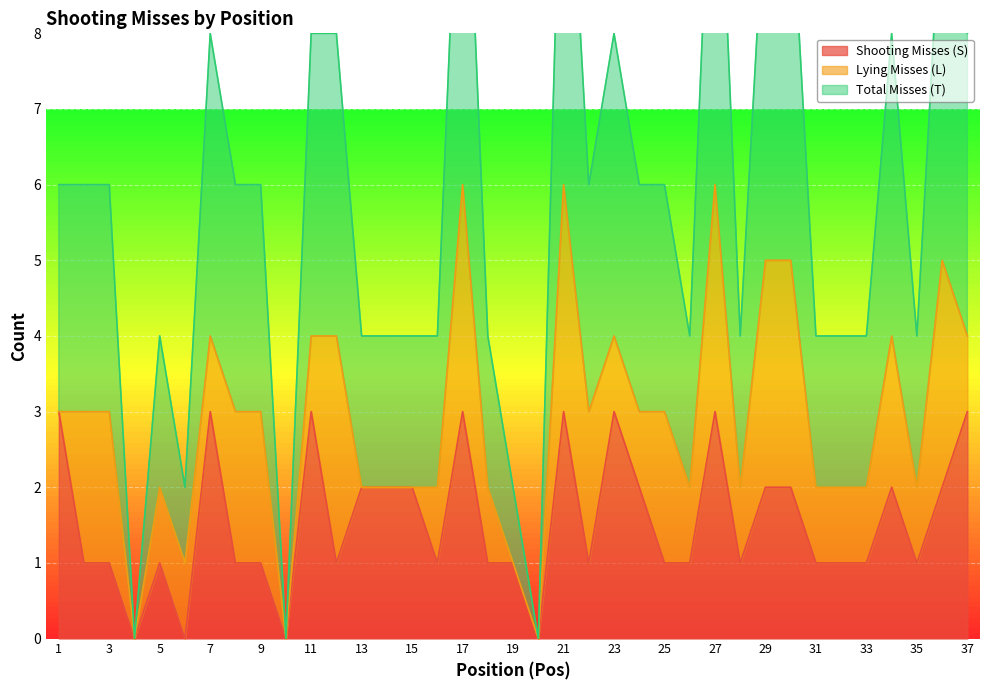

True or false: Shooting Misses (S) and Total Misses (T) intersect in this chart.

False